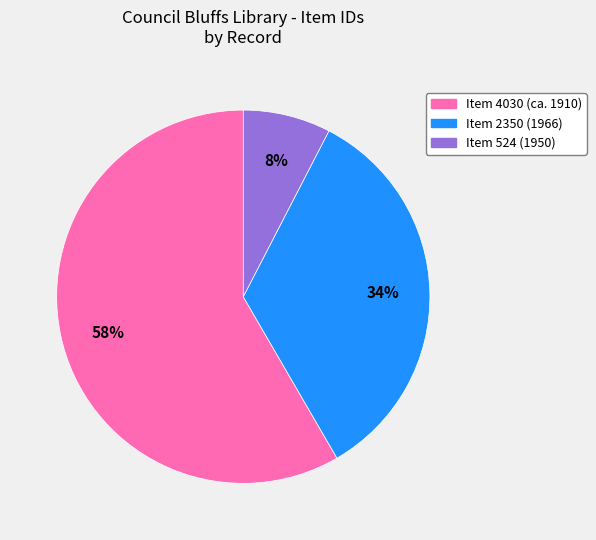

What percentage is the Item 524 (1950) slice, to the nearest percent?

8%